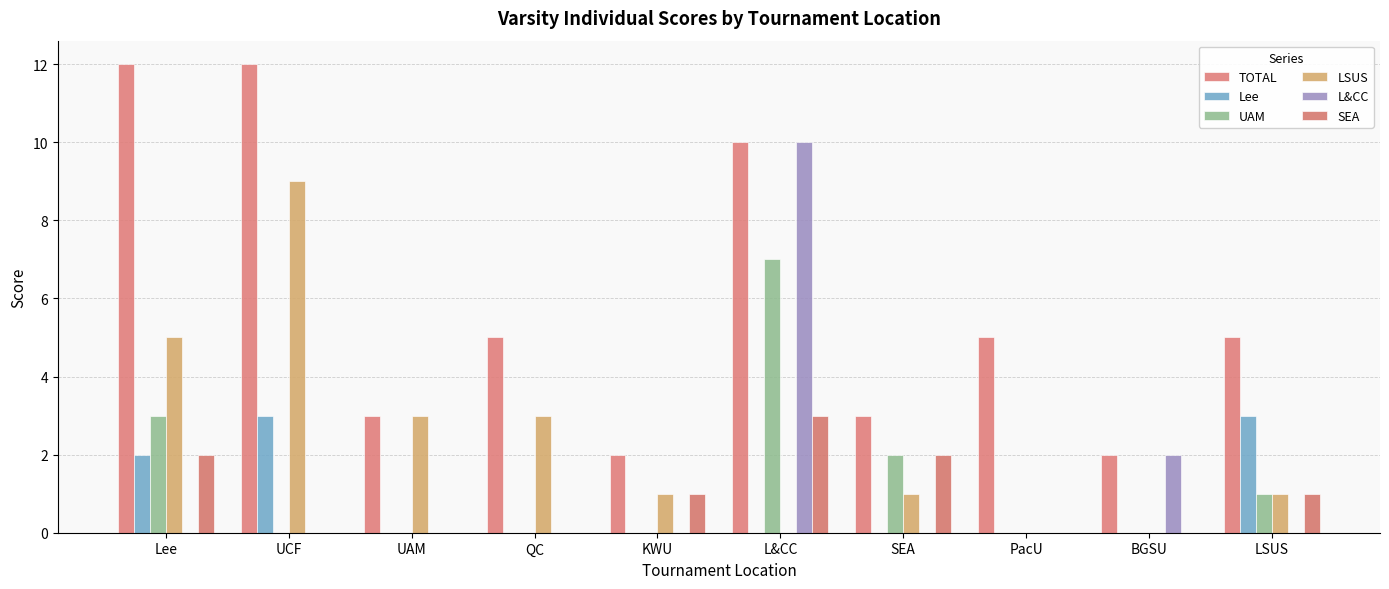

Which category has the lowest value in the Lee series?

UAM